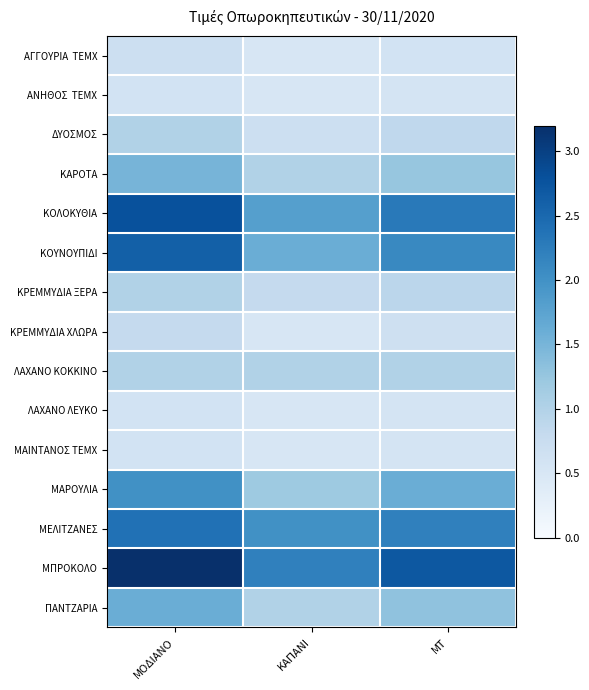

Which label corresponds to the smallest value in the chart?

ΚΑΠΑΝΙ